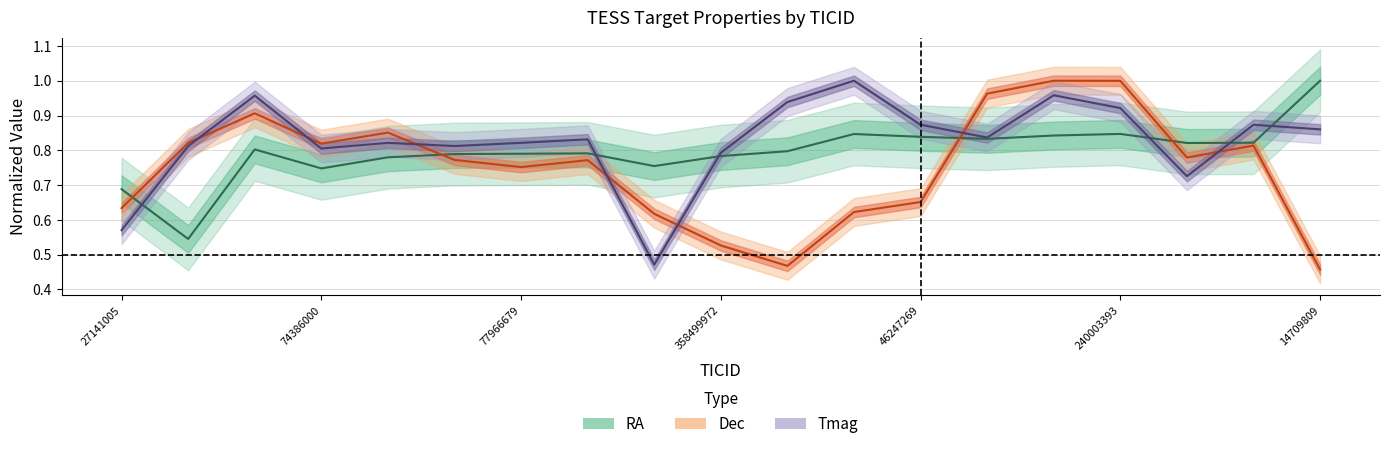

Is this an area chart (filled region under the line)?

No